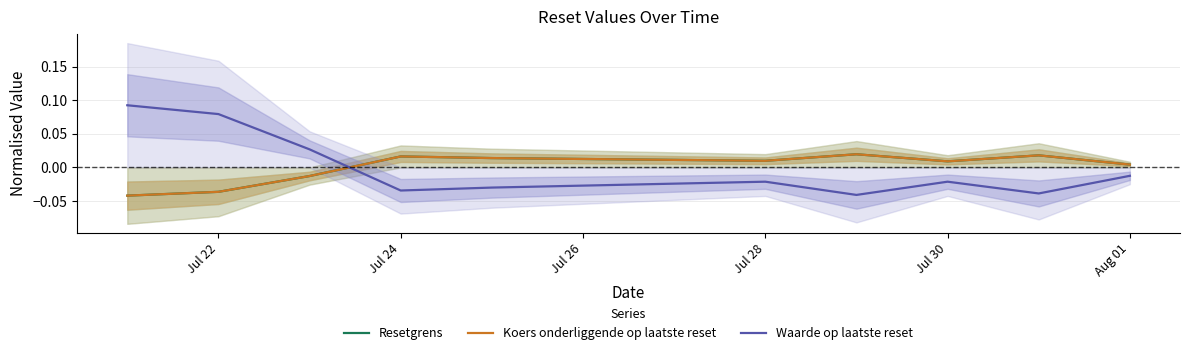

How many intersections are there between Koers onderliggende op laatste reset and Resetgrens?

2